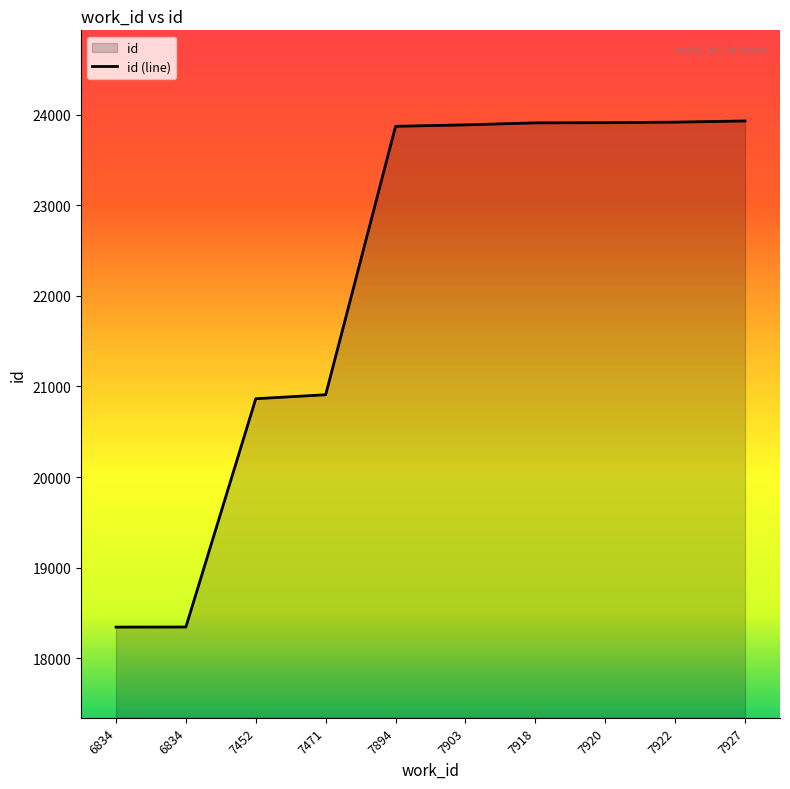

Reading left to right, transcribe all the data shown in this chart.

6834=18345	6834=18346	7452=20865	7471=20909	7894=23871	7903=23887	7918=23909	7920=23911	7922=23917	7927=23930